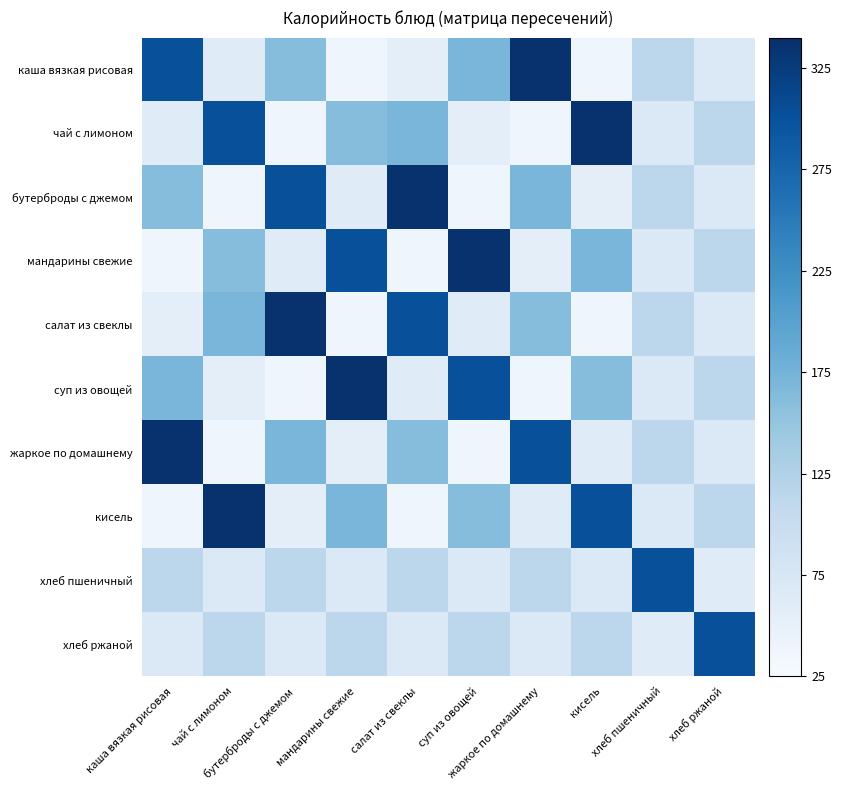

Which series has the widest spread of values?

каша вязкая рисовая